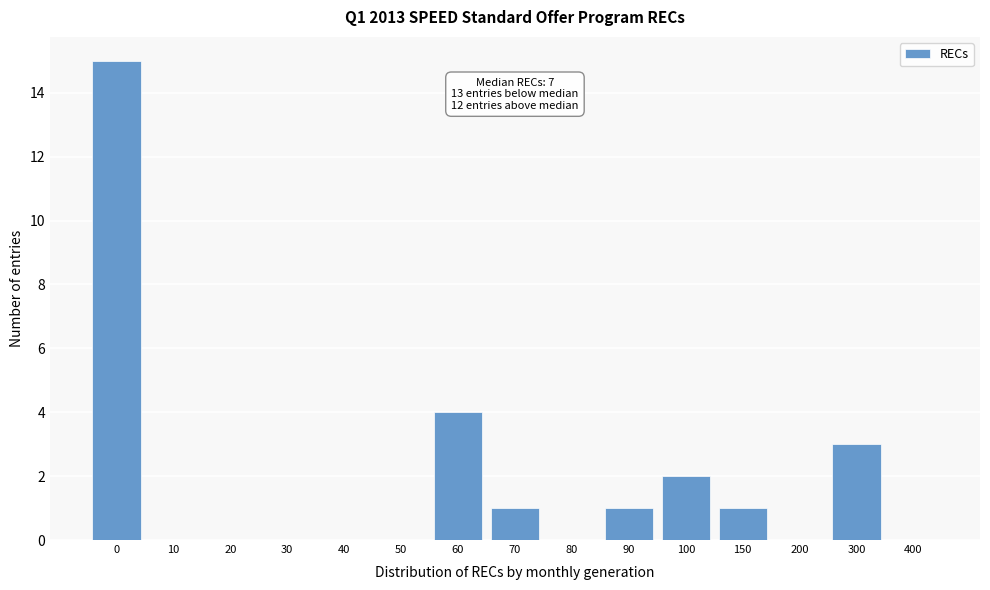

Reading left to right, extract all data points from this chart.

0=15	10=0	20=0	30=0	40=0	50=0	60=4	70=1	80=0	90=1	100=2	150=1	200=0	300=3	400=0